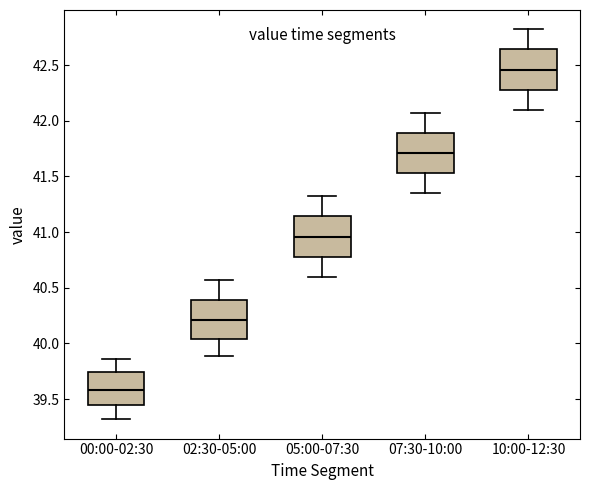

Reading left to right, read every box against the y-axis: the position of its median line, the range the box covers, and the ends of its whiskers. The values are not printed on the chart, so give them approximately, as read against the axis.

00:00-02:30: median 39.60, box 39.45 to 39.75, whiskers 39.30 to 39.85
02:30-05:00: median 40.20, box 40.05 to 40.40, whiskers 39.90 to 40.55
05:00-07:30: median 40.95, box 40.80 to 41.15, whiskers 40.60 to 41.30
07:30-10:00: median 41.70, box 41.55 to 41.90, whiskers 41.35 to 42.05
10:00-12:30: median 42.45, box 42.30 to 42.65, whiskers 42.10 to 42.80